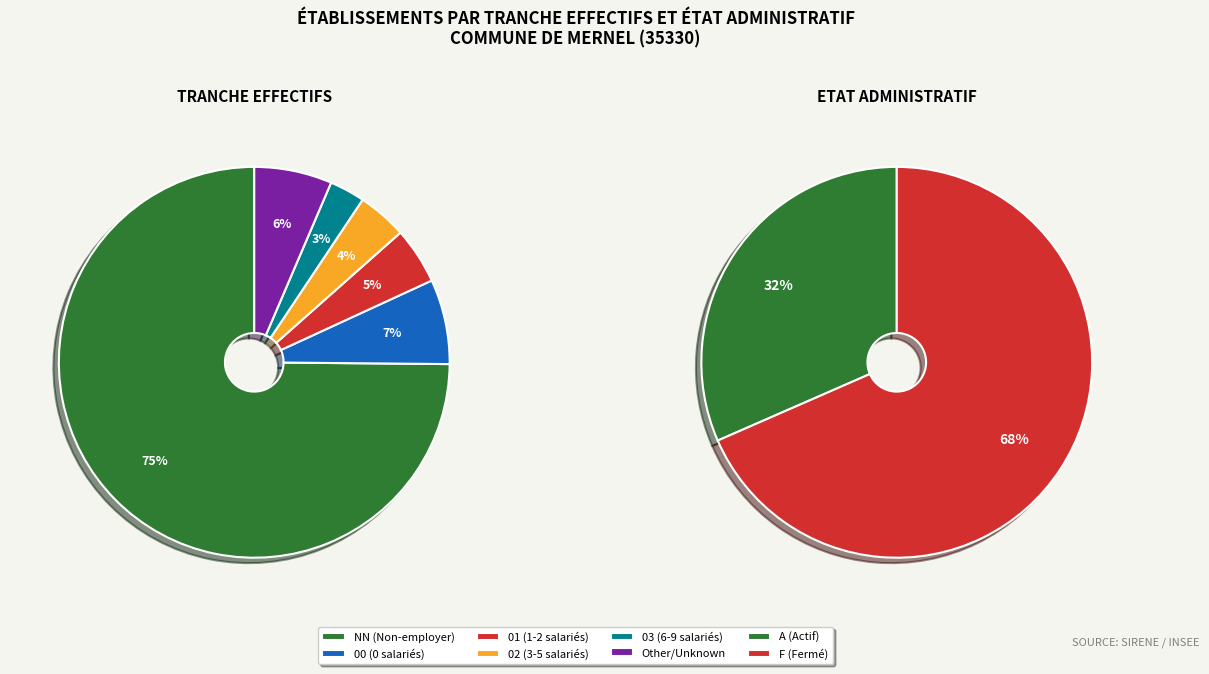

Is there a majority slice in this chart?

Yes